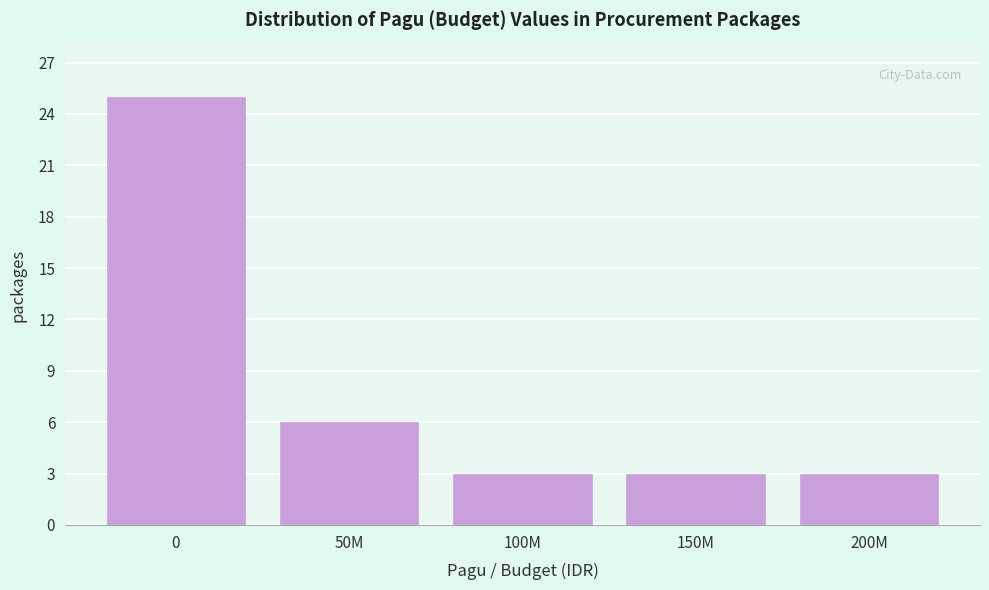

Reading left to right, transcribe all the data shown in this chart.

25	6	3	3	3